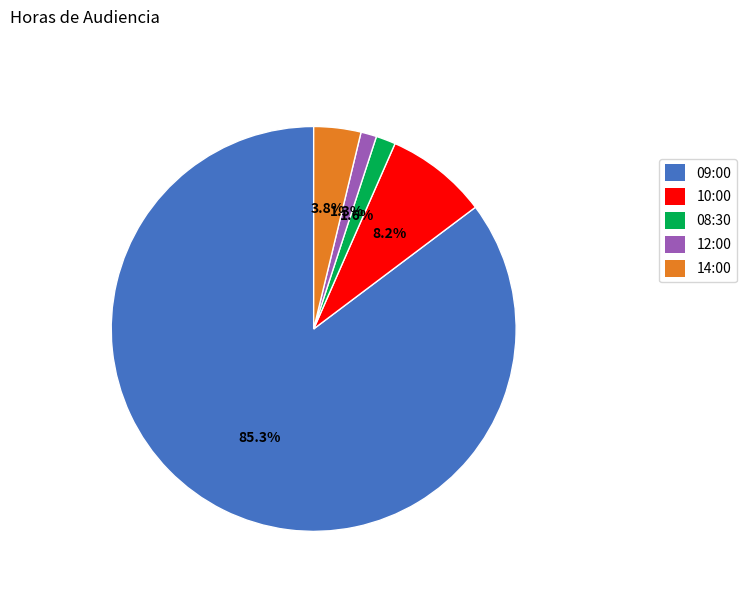

Is there any slice that represents more than half of the pie?

Yes